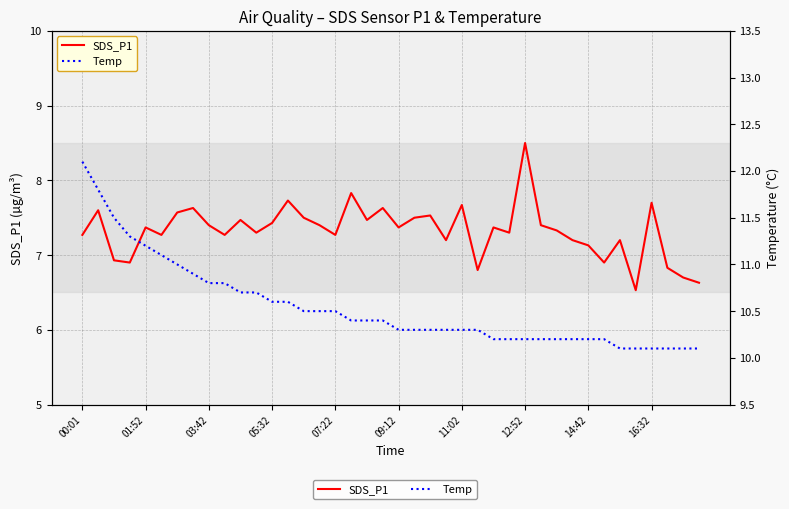

True or false: Temp has a value of 10.3 at 11:02.

True